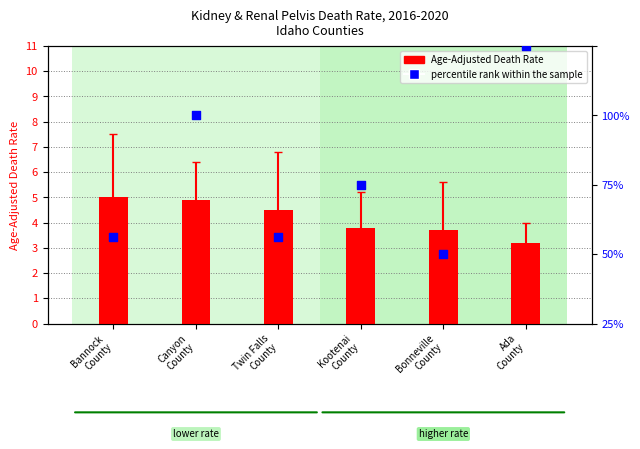

Which series reaches the minimum Y coordinate?

Age-Adjusted Death Rate